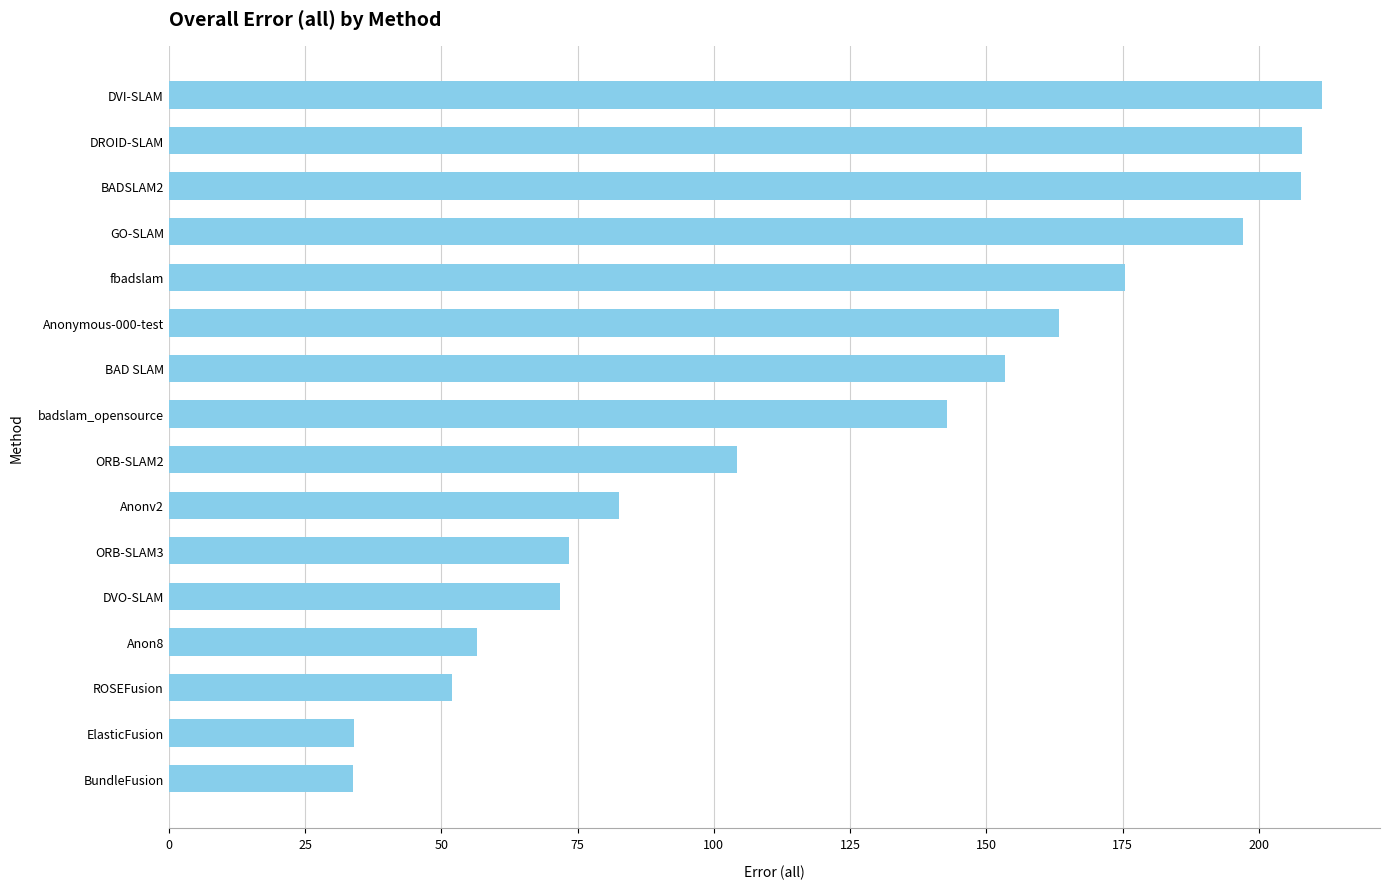

What is the value of the 12th bar from the top?

71.8